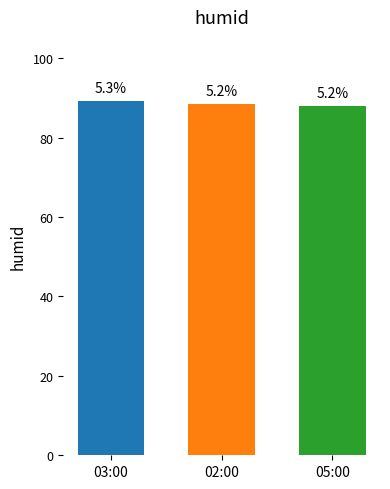

Reading left to right, what are all the values shown in this chart?

89.3	88.5	88.0